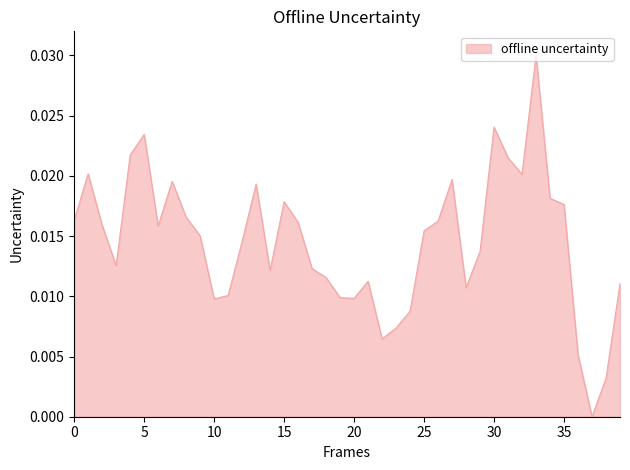

How many lines are shown in the chart?

1